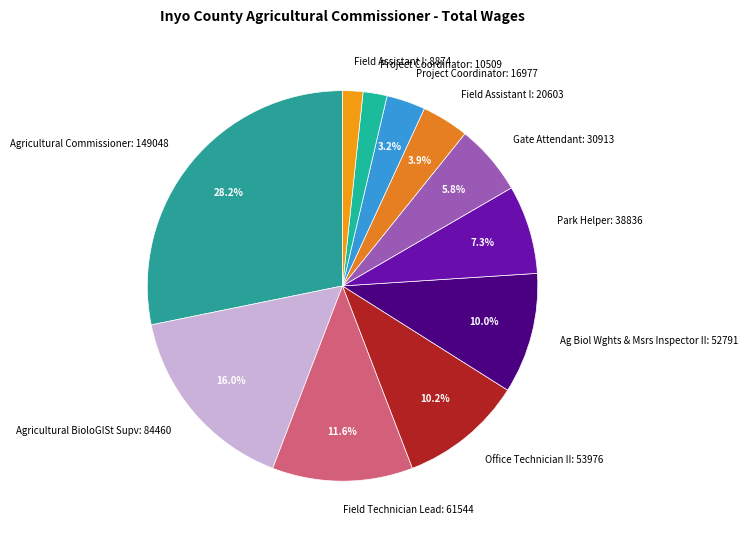

Between Ag Biol Wghts & Msrs Inspector II: 52791 and Gate Attendant: 30913, which is larger?

Ag Biol Wghts & Msrs Inspector II: 52791